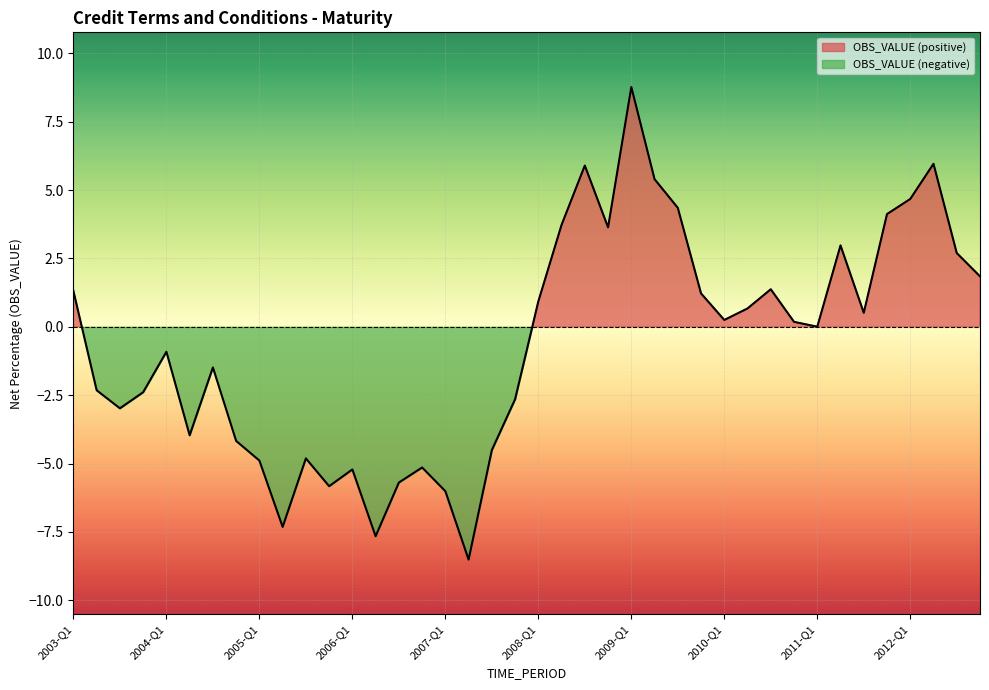

Which category has the highest value across all series?

2009-Q1